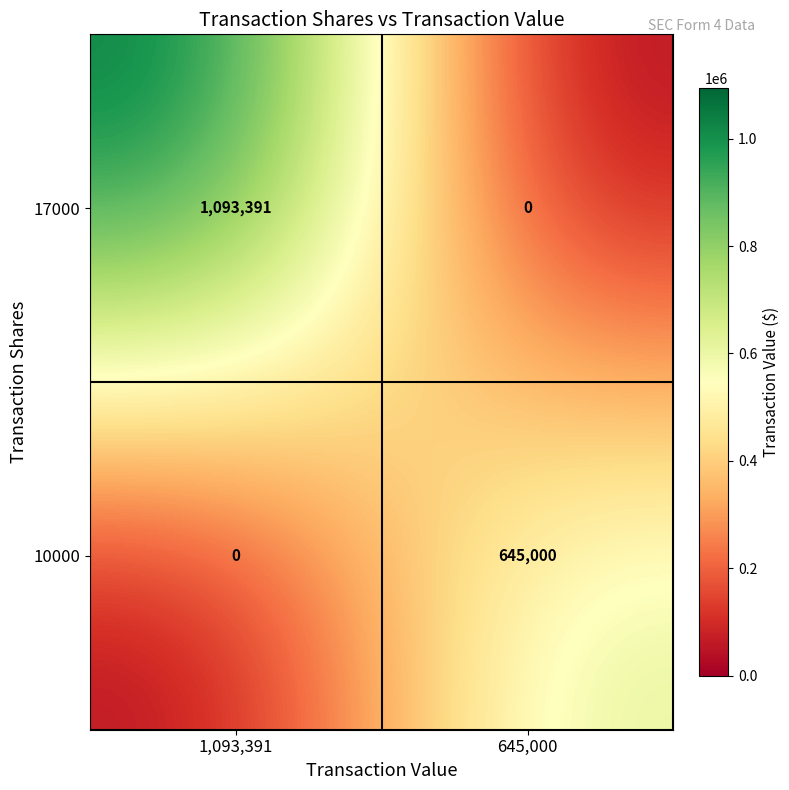

At which label does 10000 reach its peak?

645,000